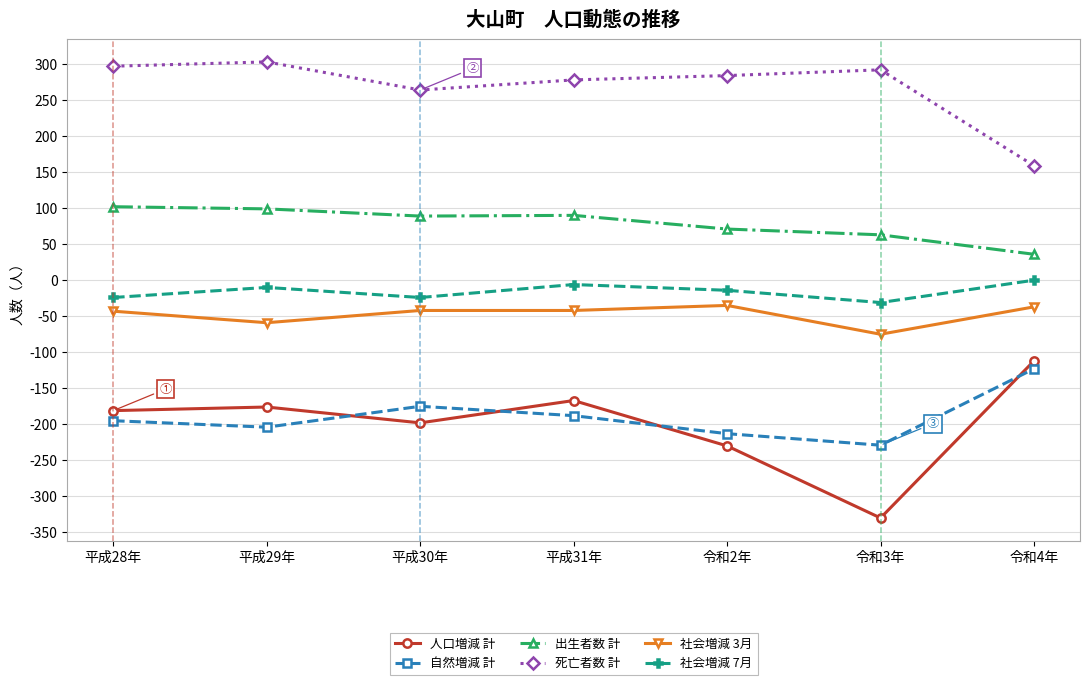

True or false: 死亡者数 計 and 社会増減 7月 intersect in this chart.

False